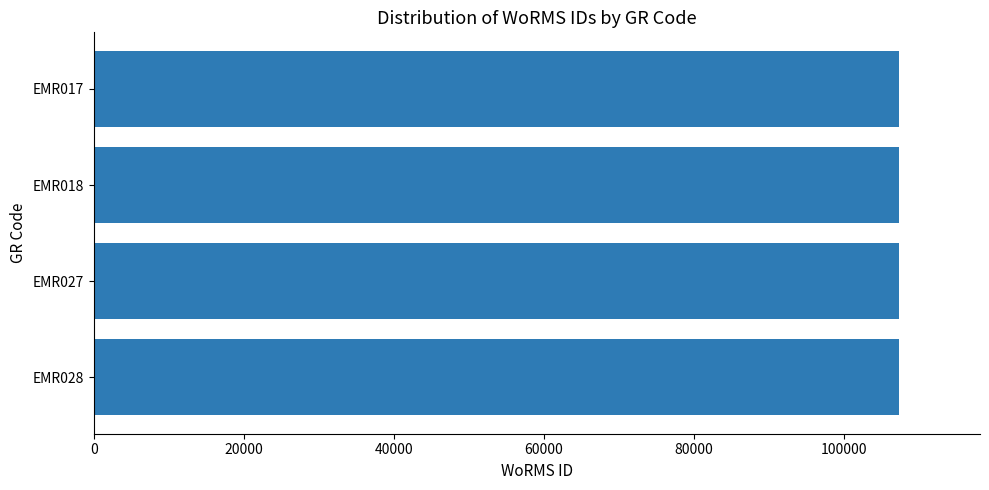

What is the sum of all values?

429334